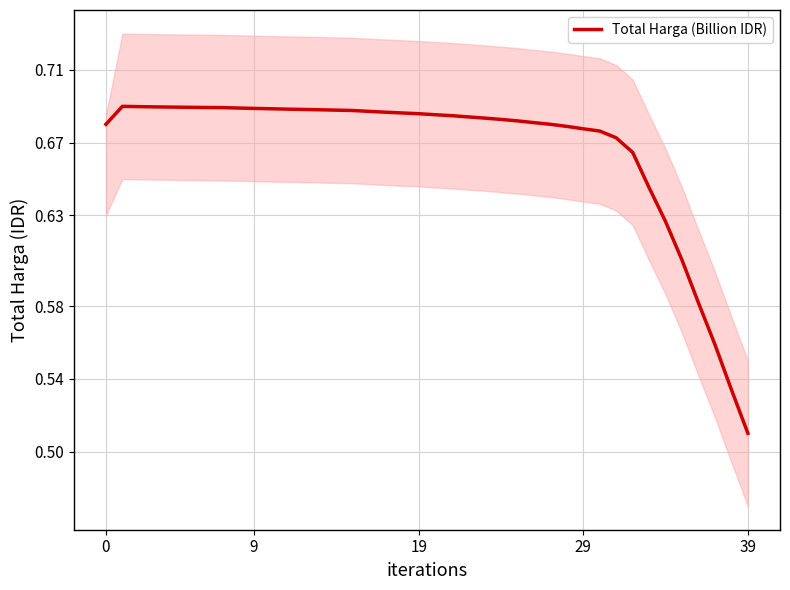

How many lines are shown in the chart?

1